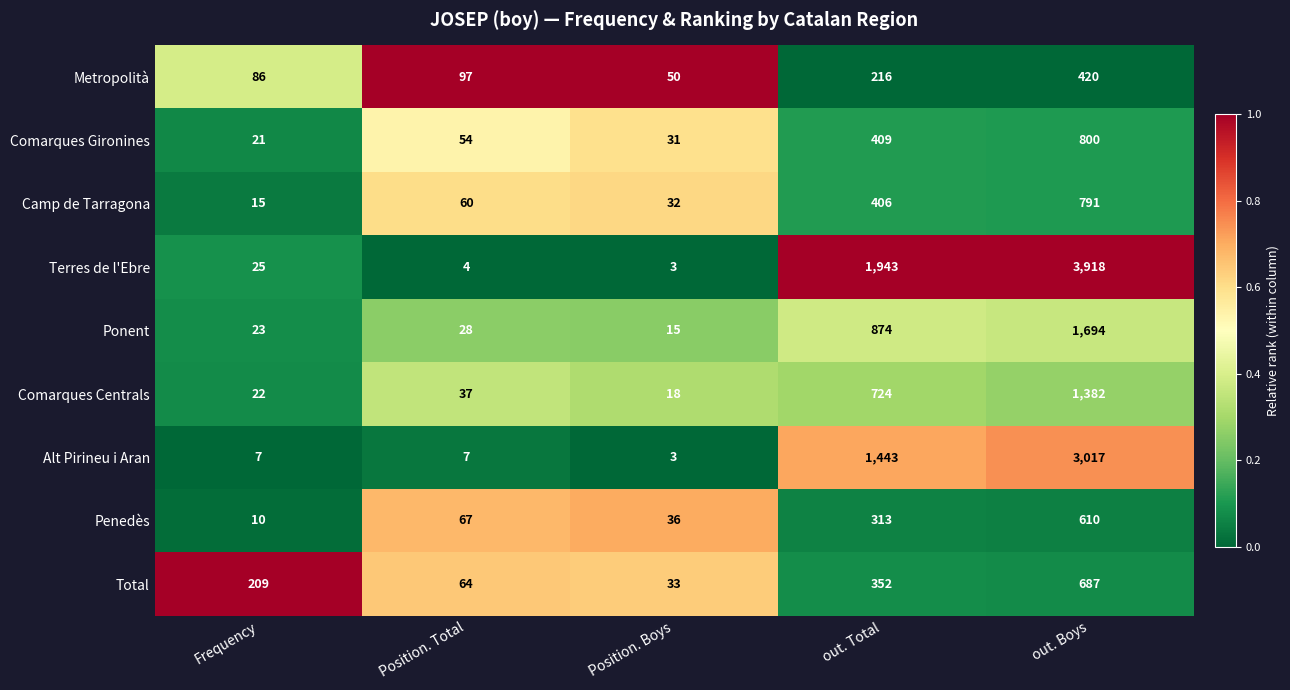

Which series has the largest total across all categories?

Terres de l'Ebre